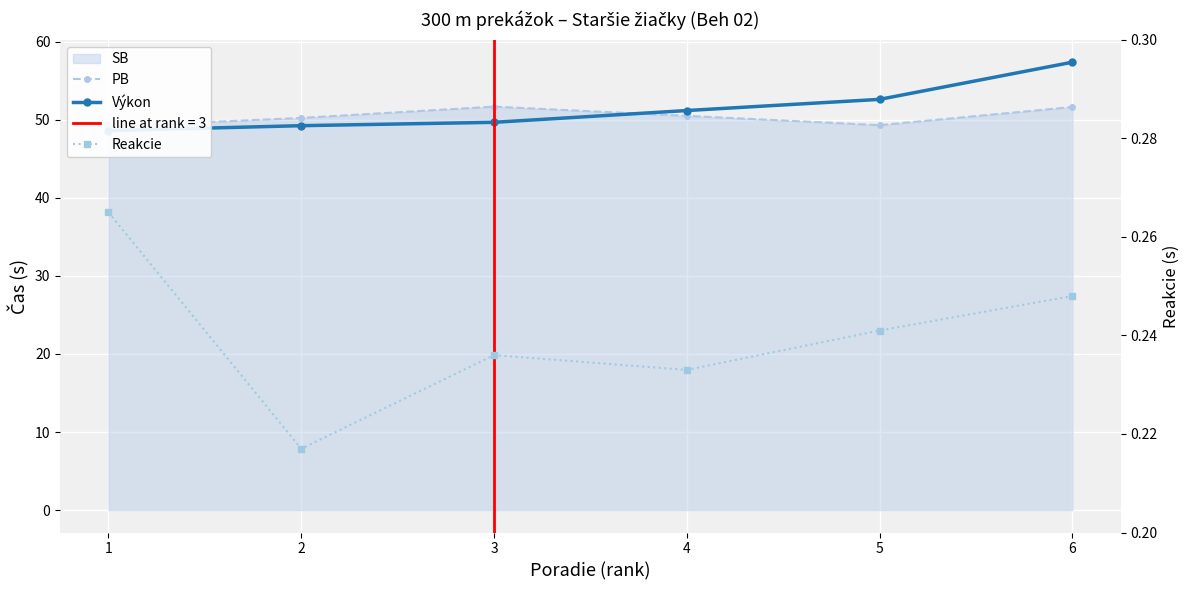

What is the highest value of the Výkon series?

57.4